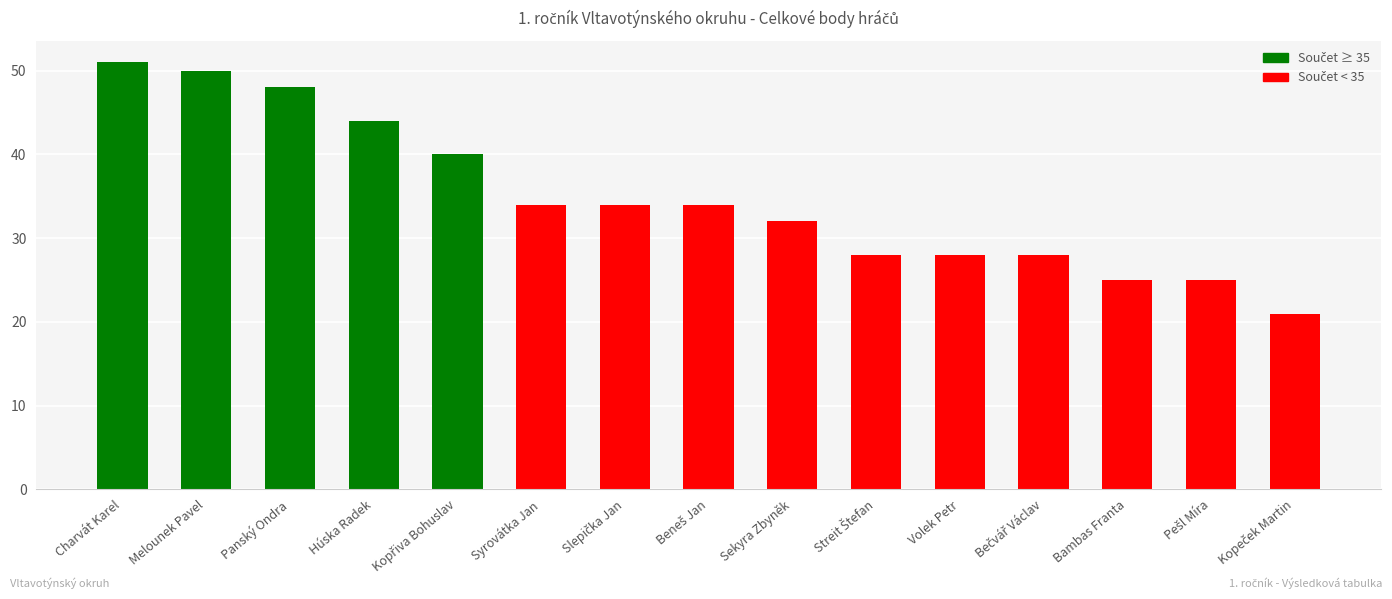

Which has a higher value, Bambas Franta or Sekyra Zbyněk?

Sekyra Zbyněk